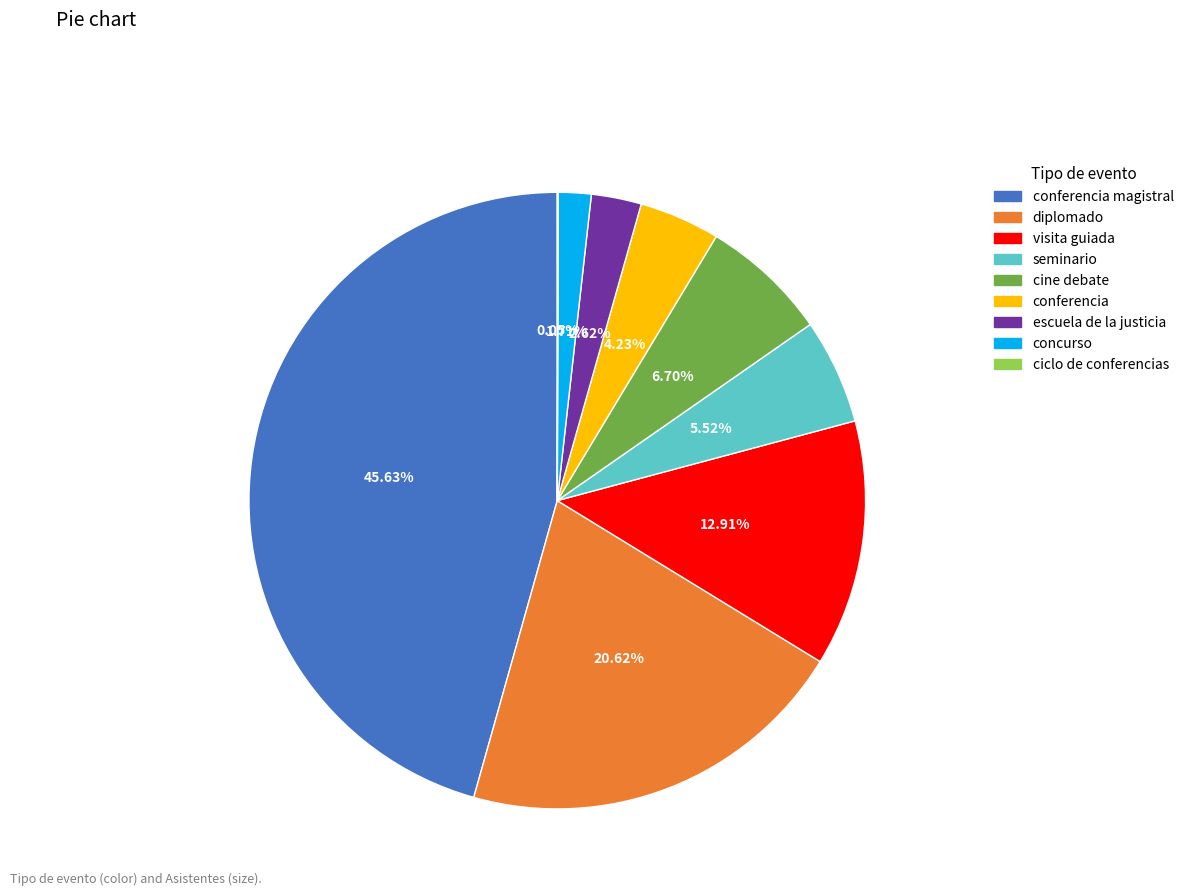

Is there any slice that represents more than half of the pie?

No